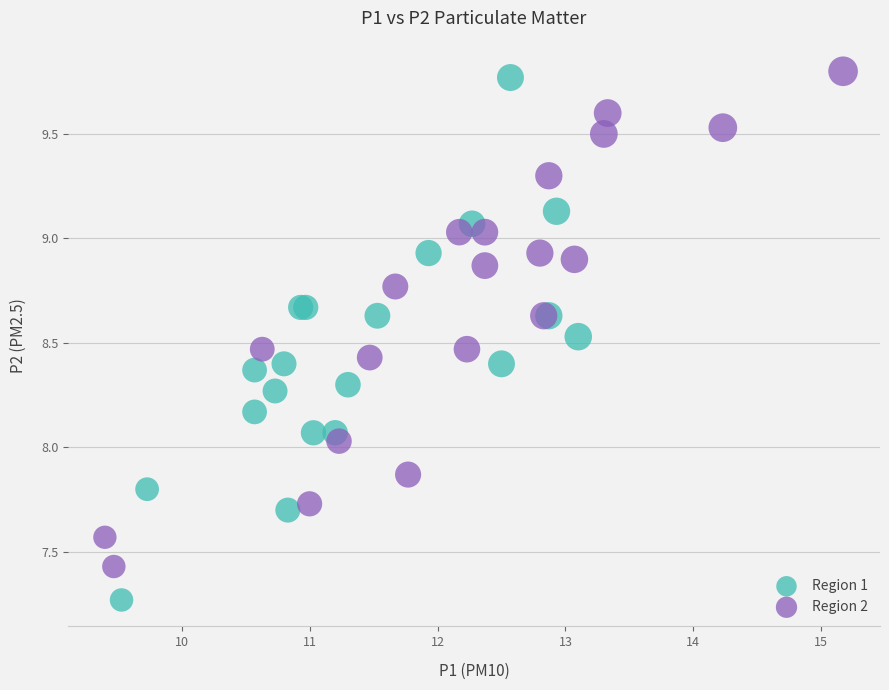

Which series contains the lowest Y value?

Region 1